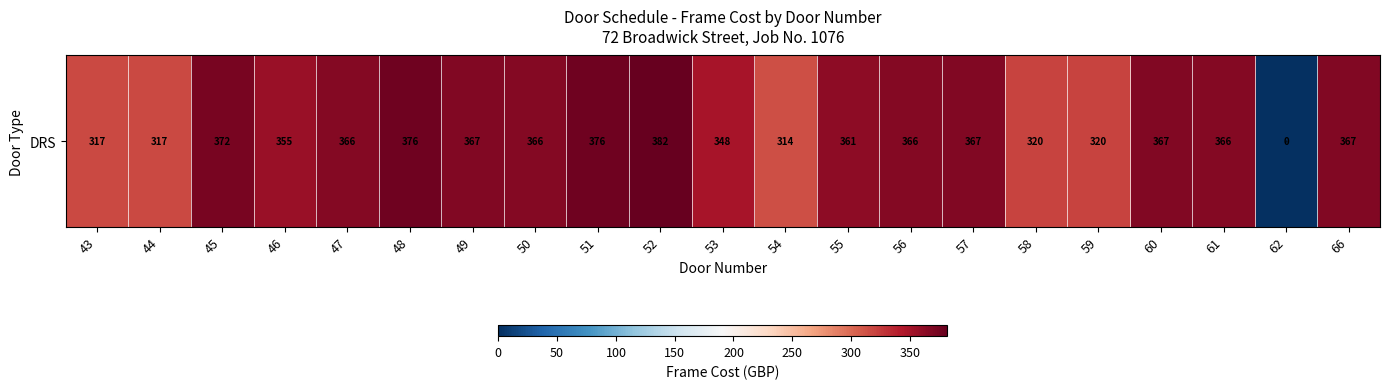

How many values are above zero?

20